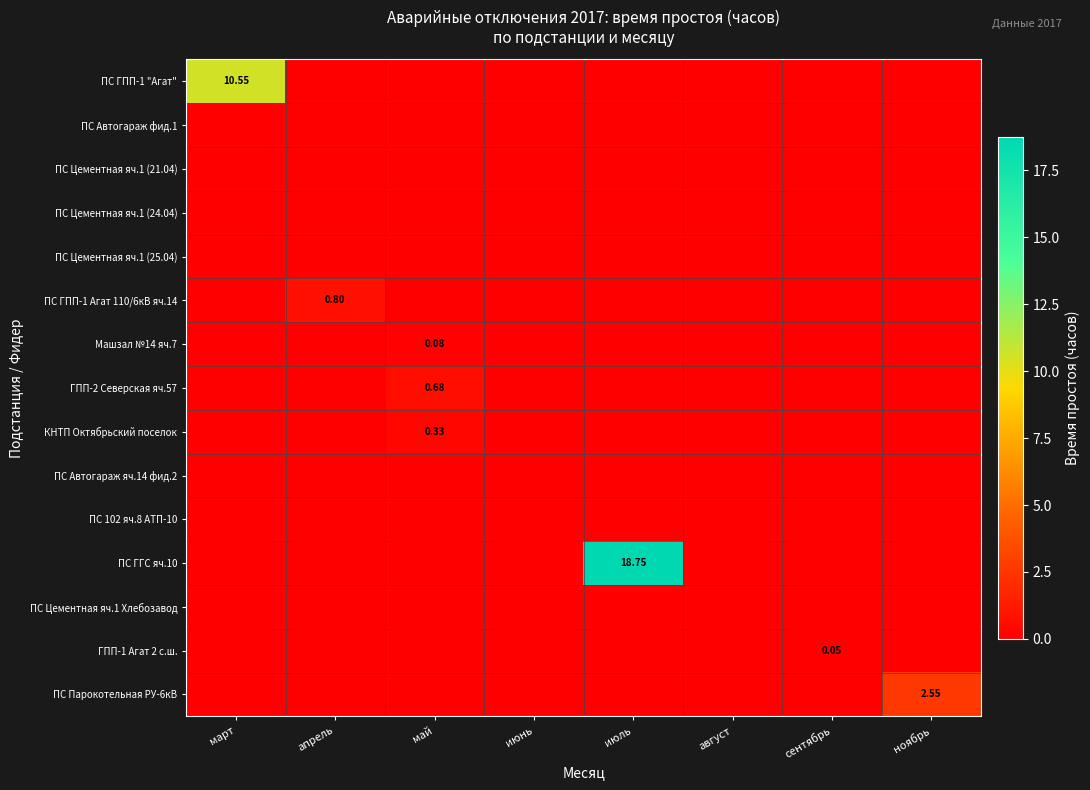

List the labels in order of ГПП-1 Агат 2 с.ш. value, smallest first.

март, апрель, май, июнь, июль, август, ноябрь, сентябрь